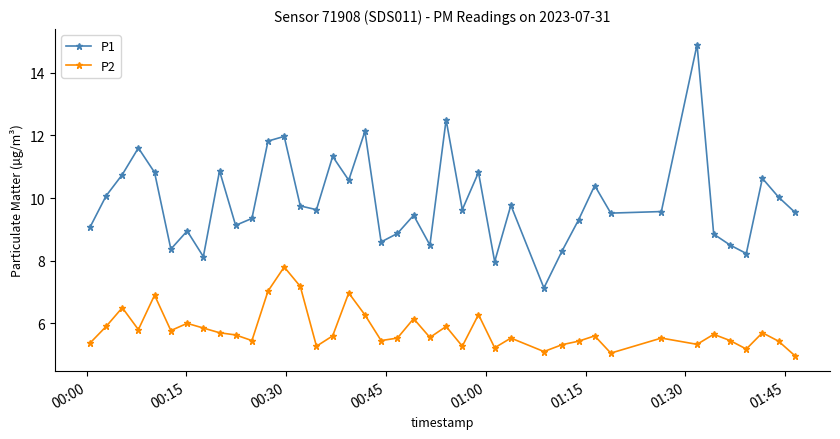

What is the sum of all P2 values?

231.6